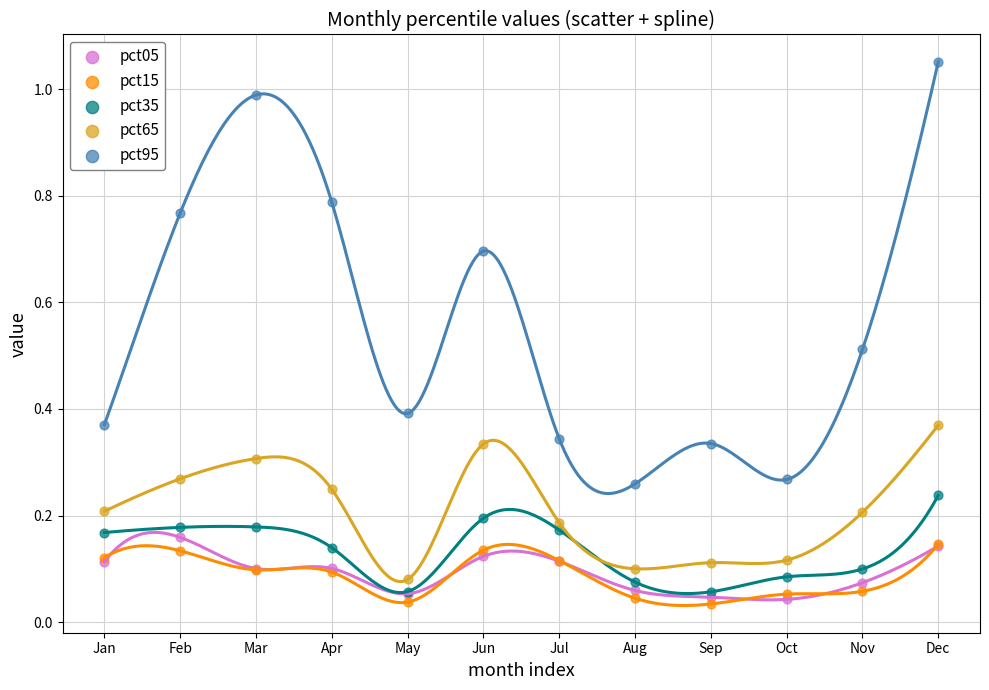

Which series reaches the maximum Y coordinate?

pct95